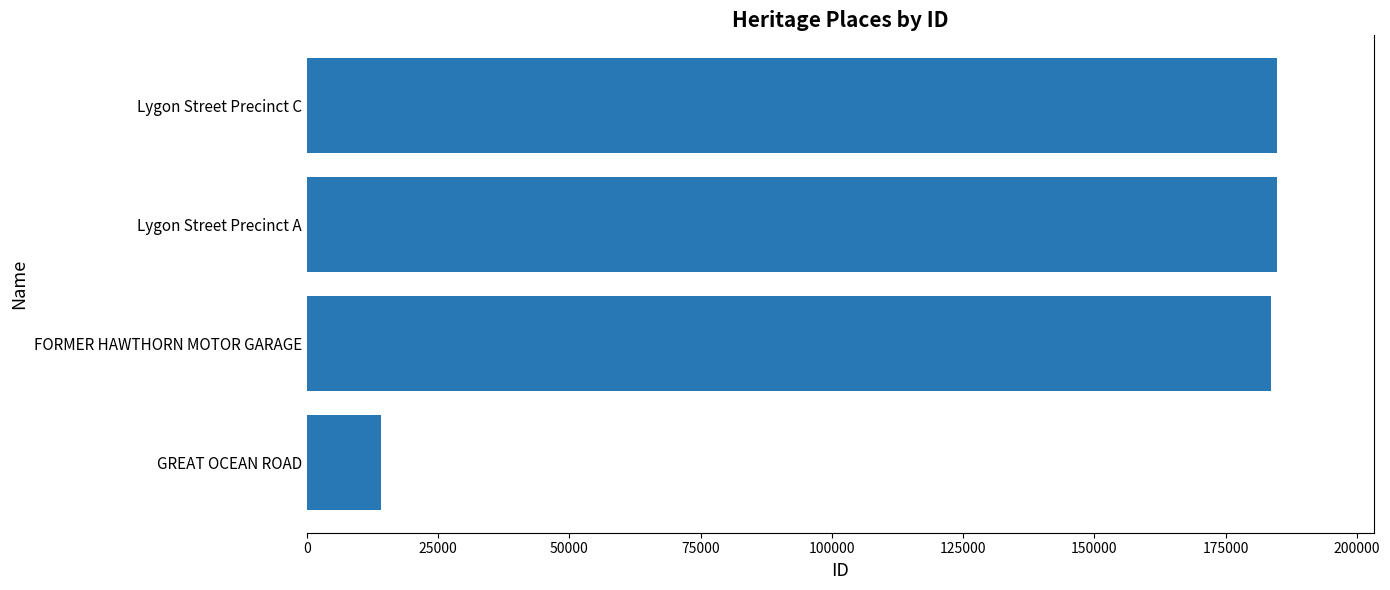

True or false: the data shows 92340 at Lygon Street Precinct A.

False